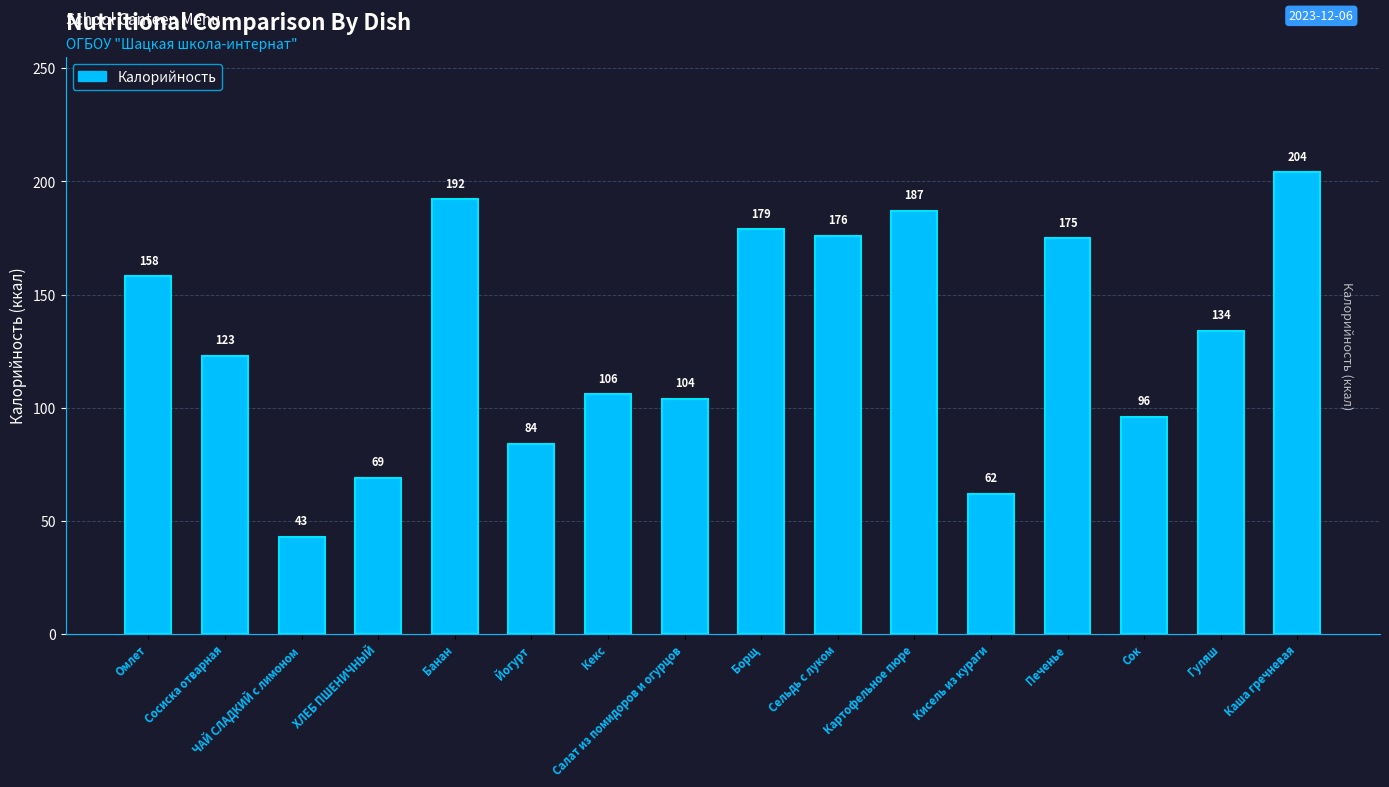

What is the minimum value shown in the chart?

43